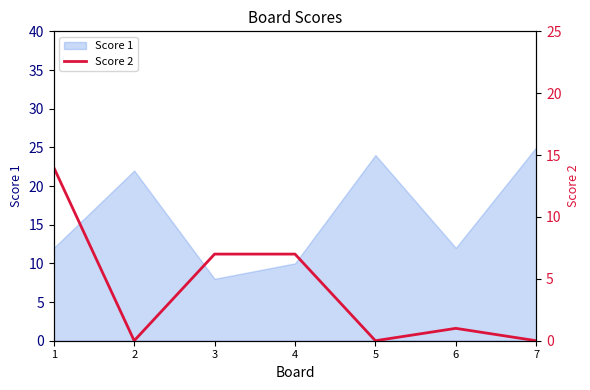

Is it true that Score 1 equals 25 at 7?

True